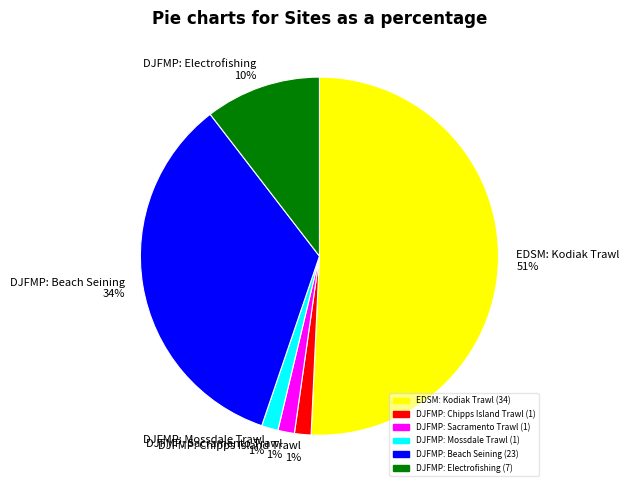

To the nearest percent, what is the average slice percentage?

17%